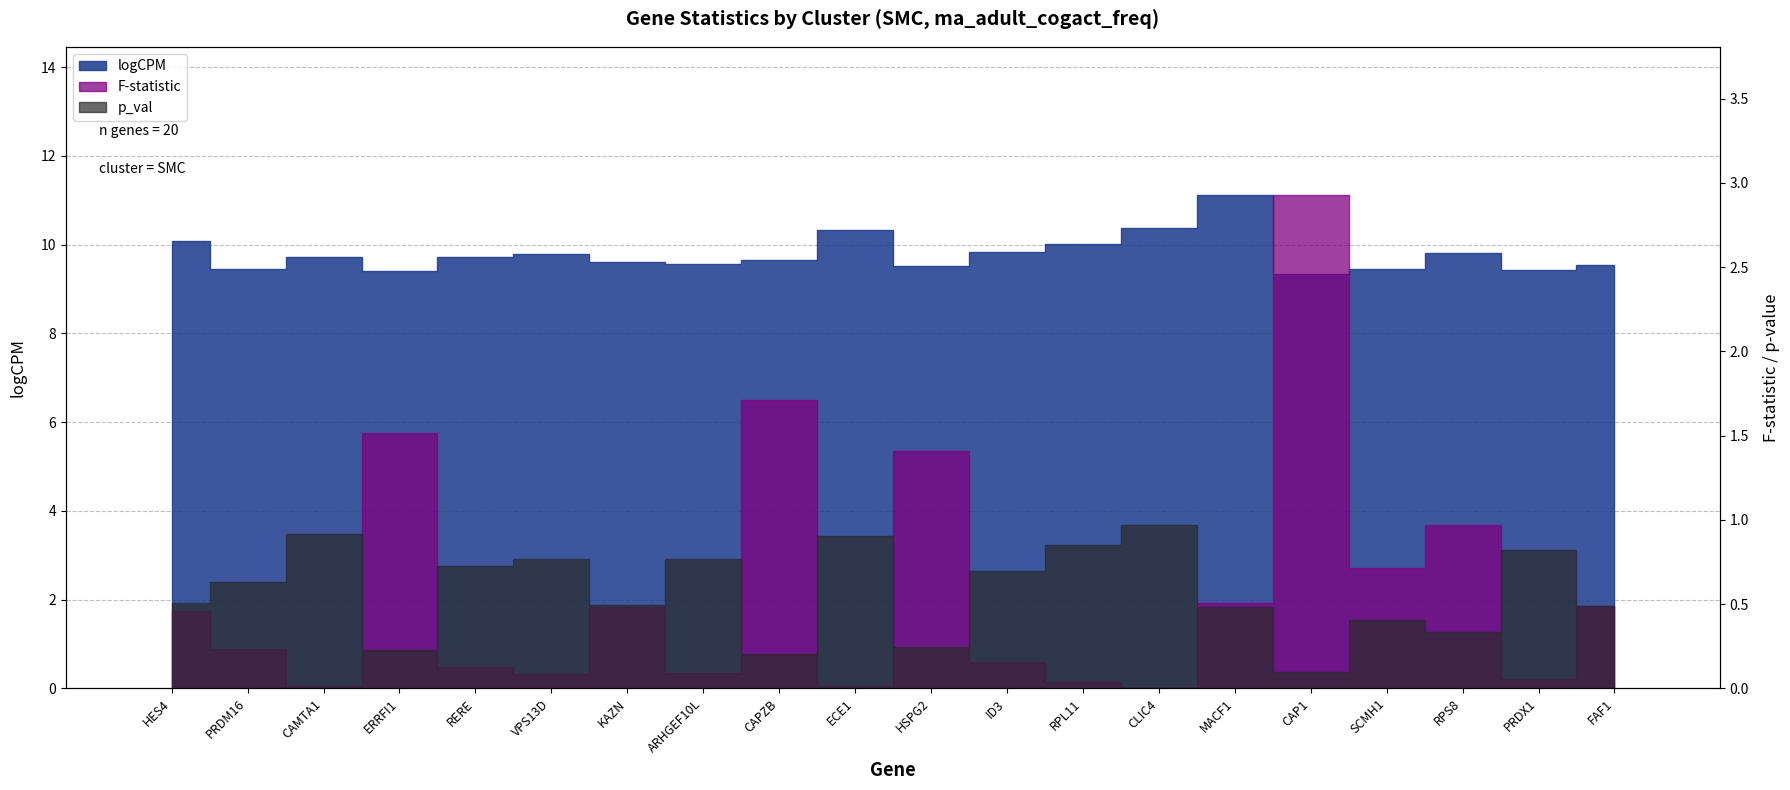

What position from the left is VPS13D?

6